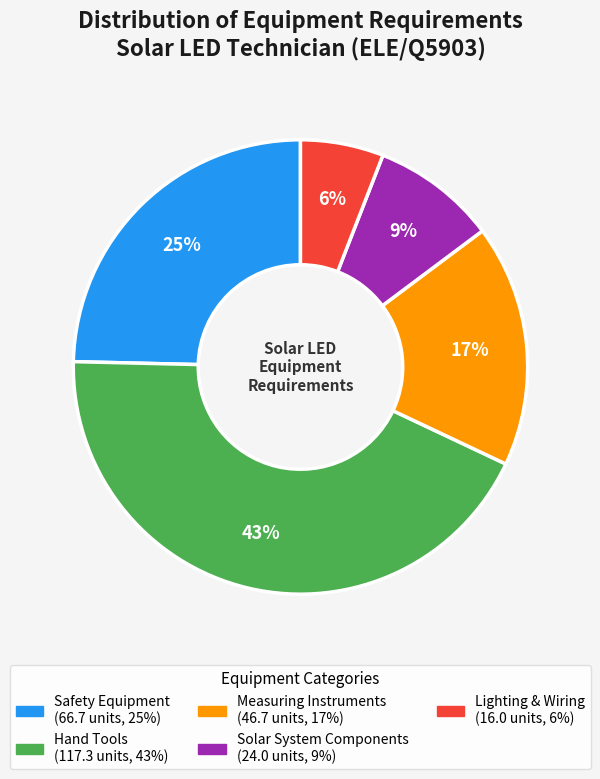

To the nearest percent, what is the average slice percentage?

20%